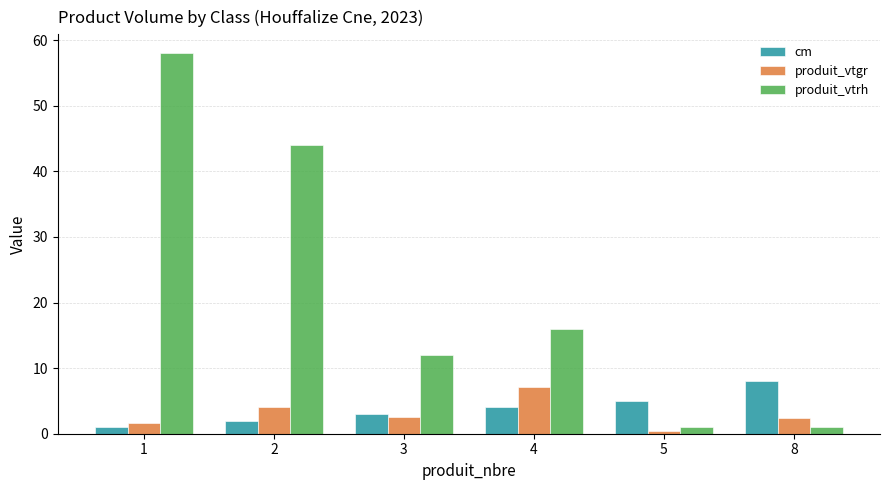

What is the maximum value shown in the chart?

58.0